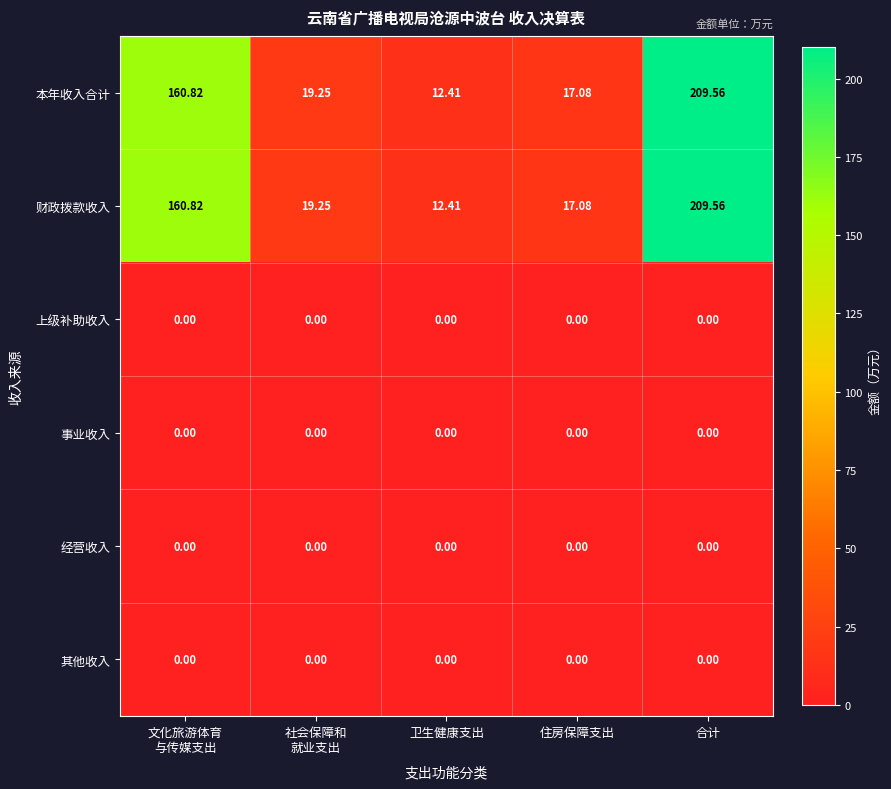

At which category is the sum across all series the highest?

合计